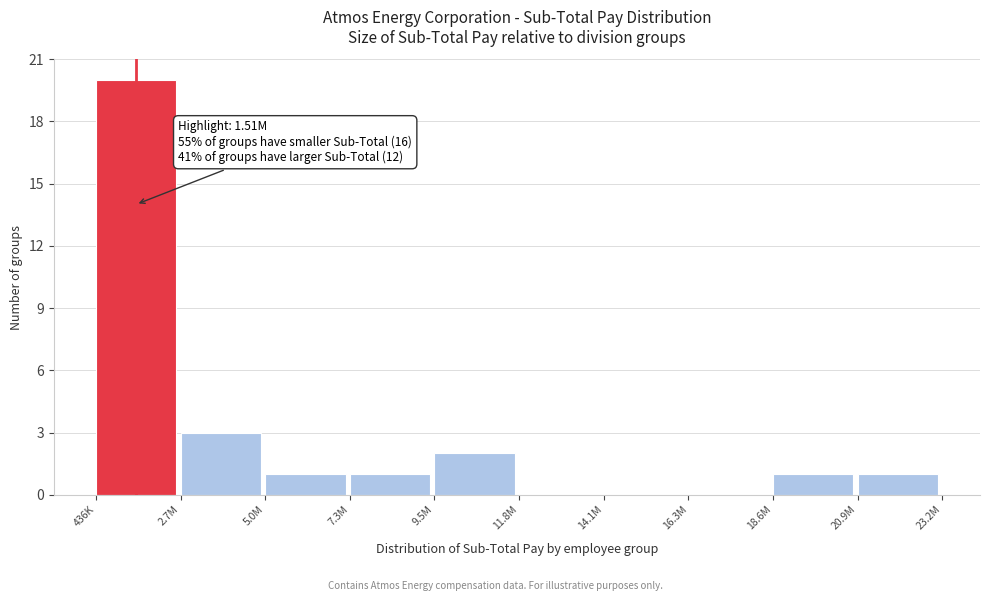

What is the maximum value shown in the chart?

20